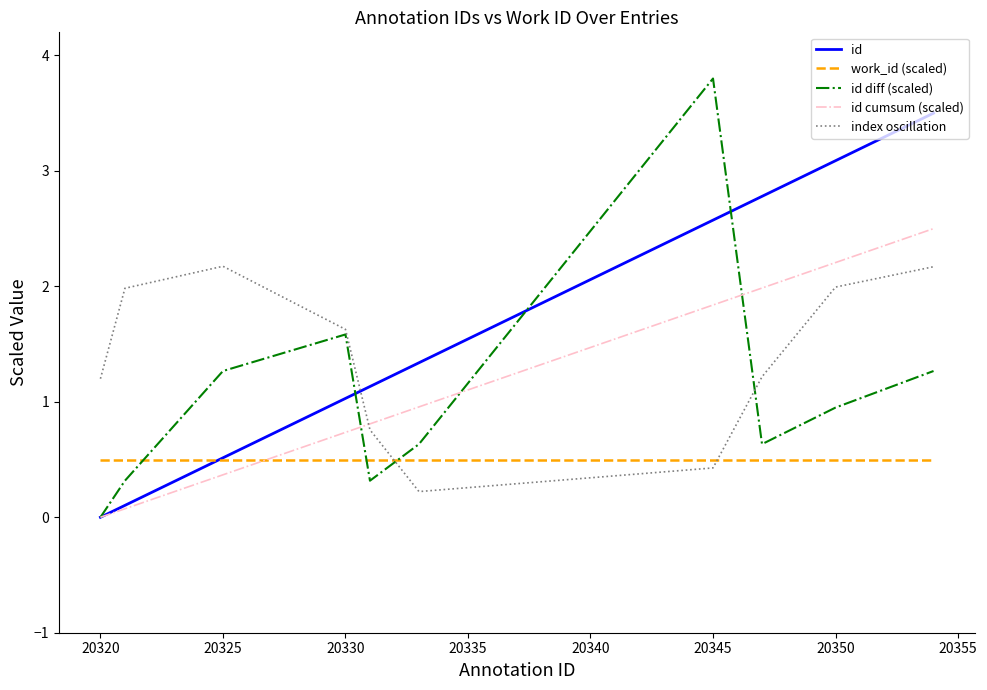

Which series has the largest total across all categories?

id